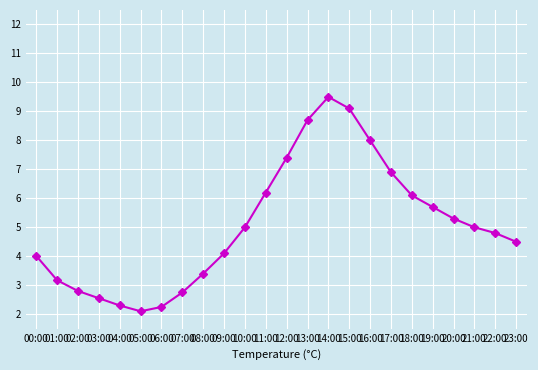

What position from the left is 19:00?

20